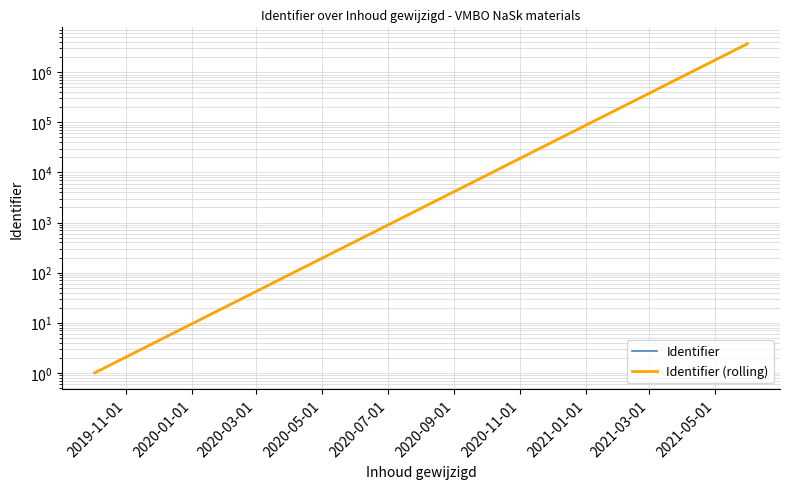

True or false: Identifier and Identifier (rolling) intersect in this chart.

False